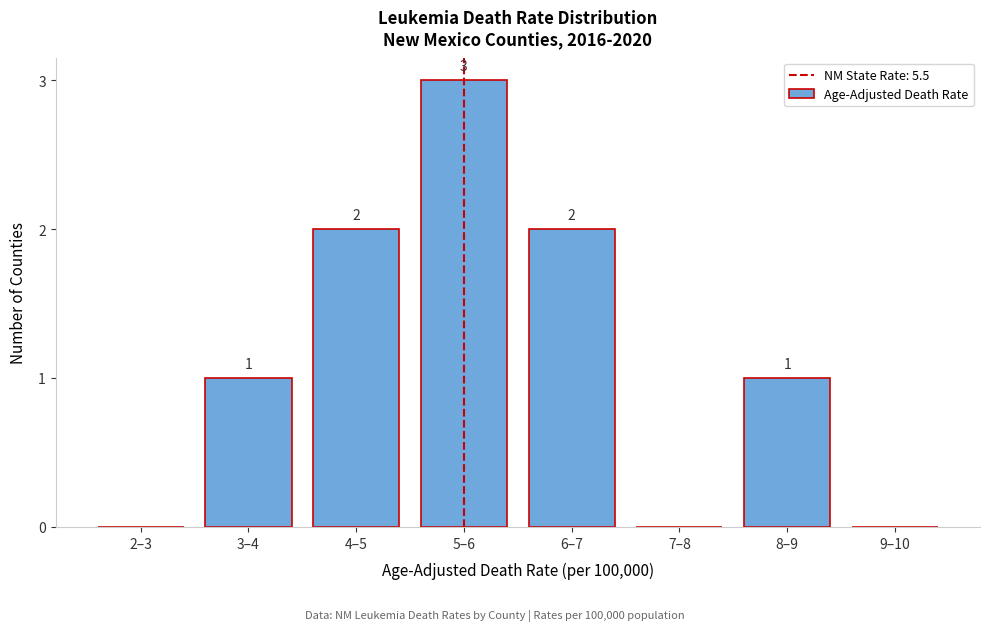

Reading left to right, what are all the values shown in this chart?

2–3=0	3–4=1	4–5=2	5–6=3	6–7=2	7–8=0	8–9=1	9–10=0